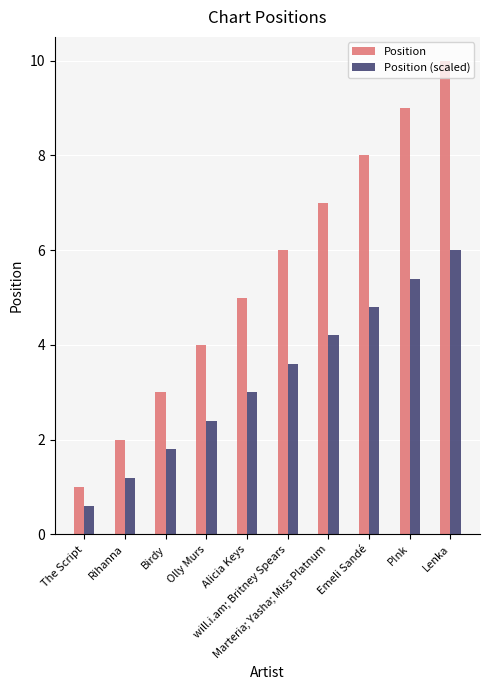

Reading left to right, transcribe all the data shown in this chart.

Position: 1.0	2.0	3.0	4.0	5.0	6.0	7.0	8.0	9.0	10.0
Position (scaled): 0.6	1.2	1.8	2.4	3.0	3.6	4.2	4.8	5.4	6.0